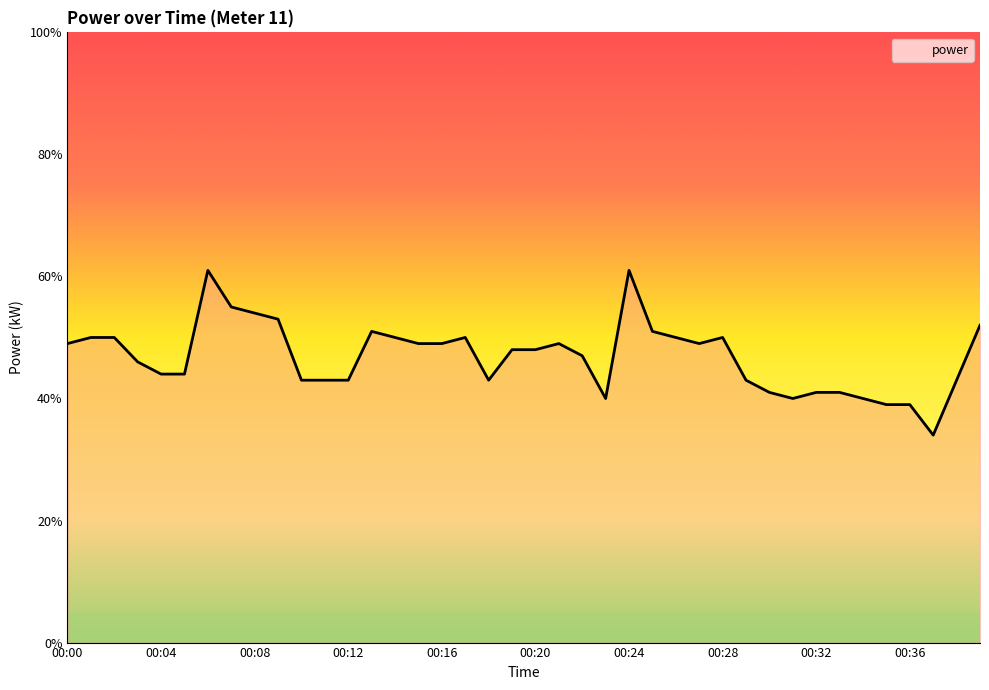

At which category does the data reach its first local peak?

00:06